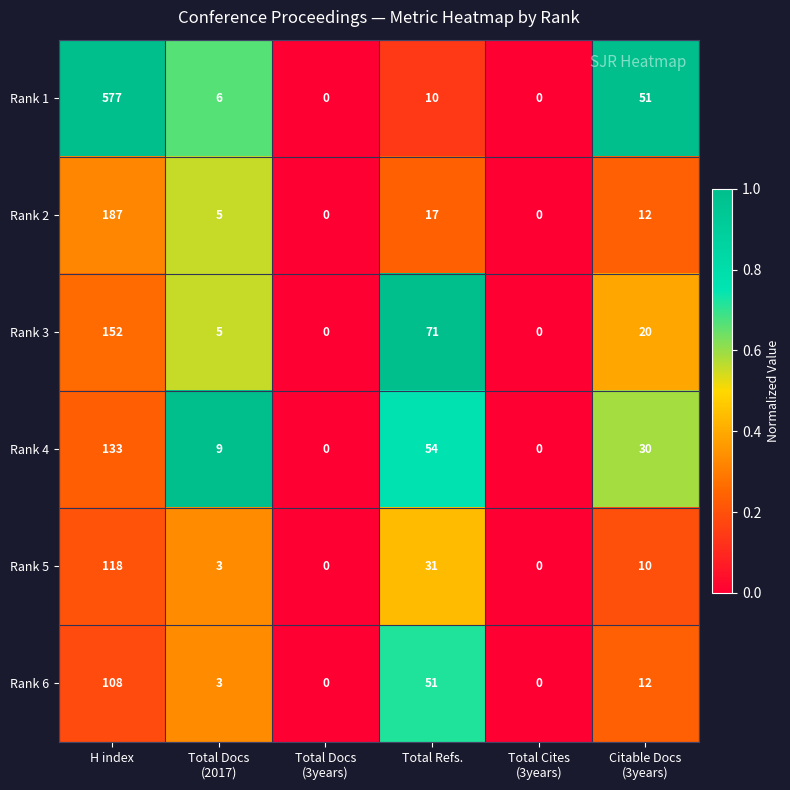

Which series has the largest total across all categories?

Rank 1